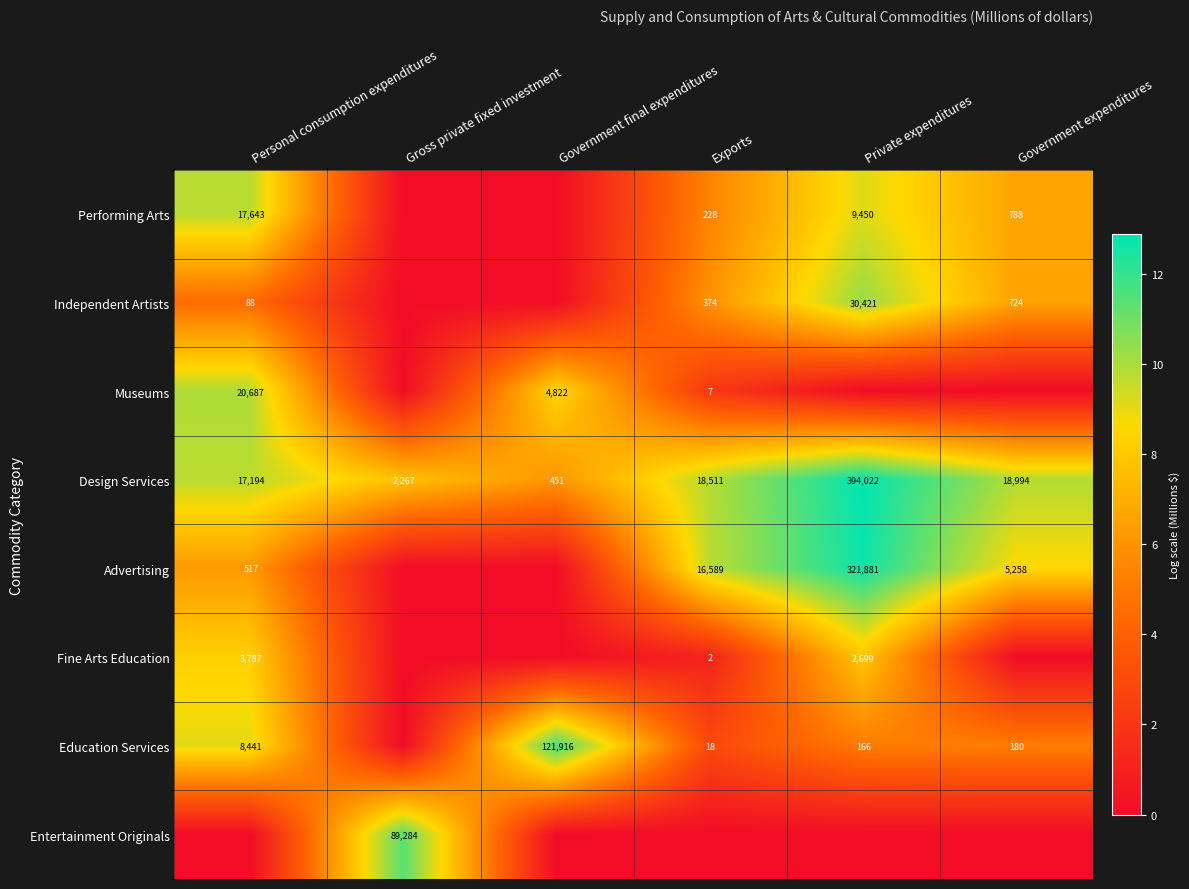

At how many categories does at least one series exceed 2?

6